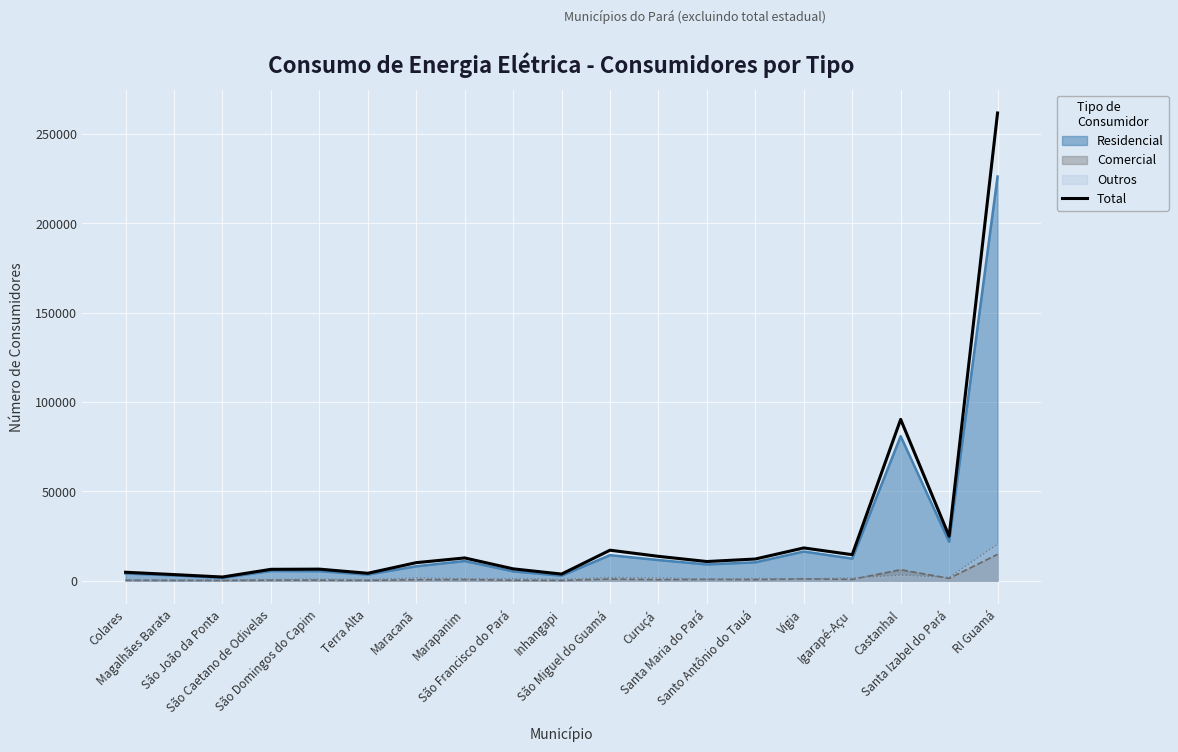

What is the label of the 15th point from the left?

Vigia